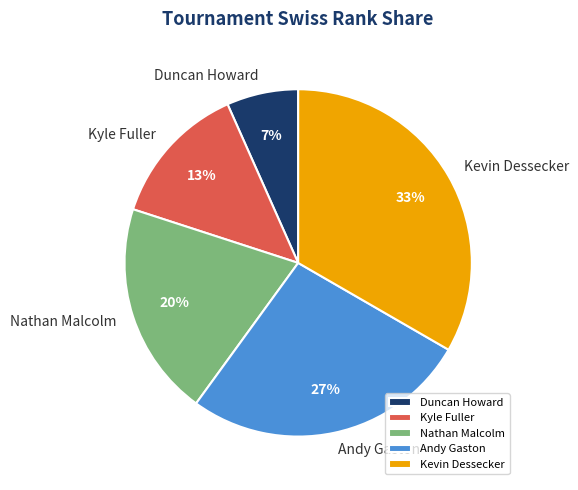

What is the smallest slice in the pie chart?

Duncan Howard